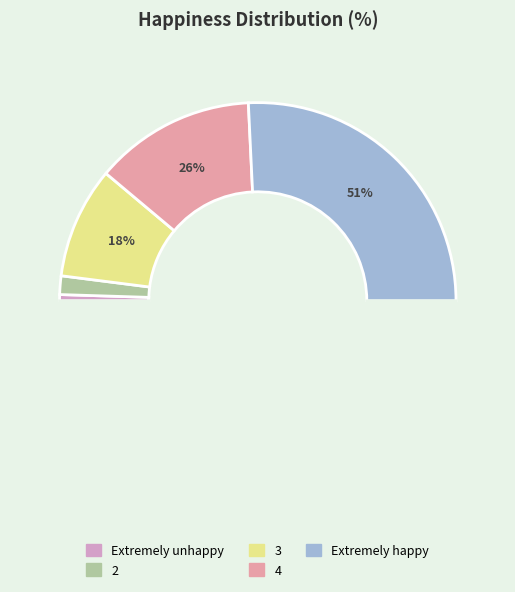

What is the change in value from Extremely unhappy to 3?

+17